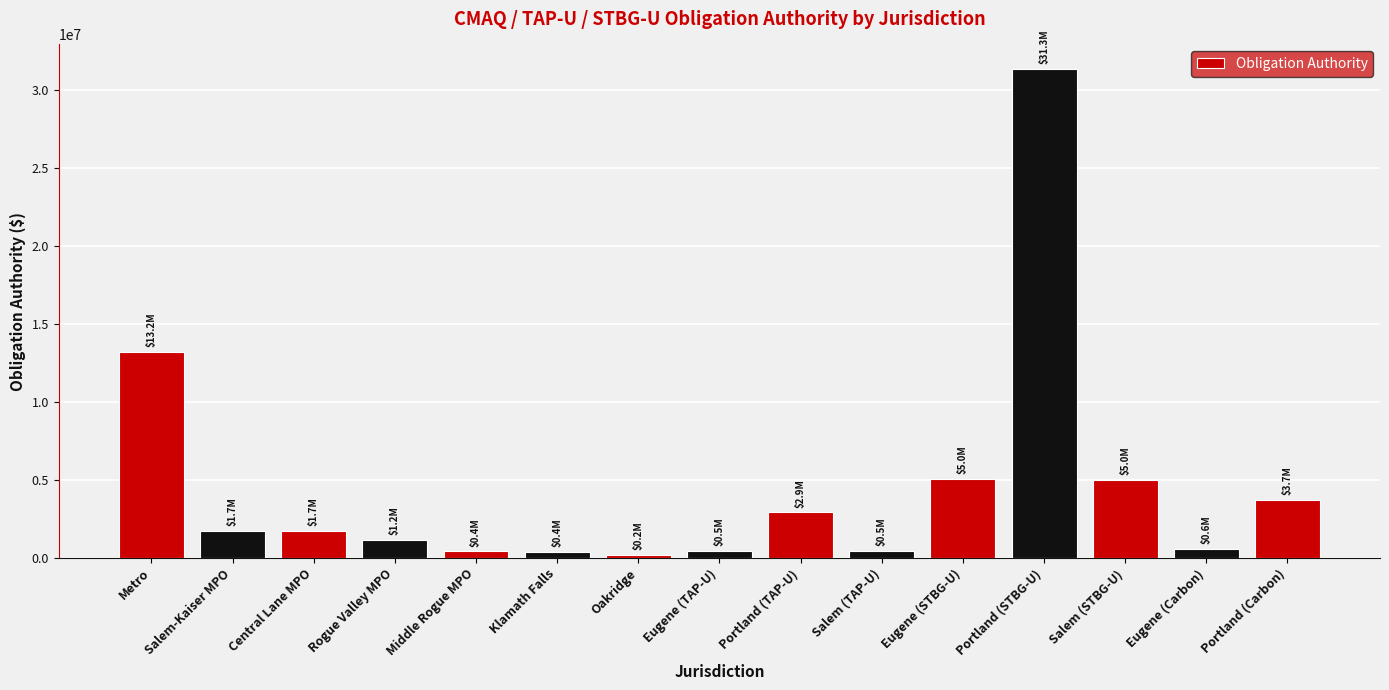

What is the sum of all values?

68349928.1